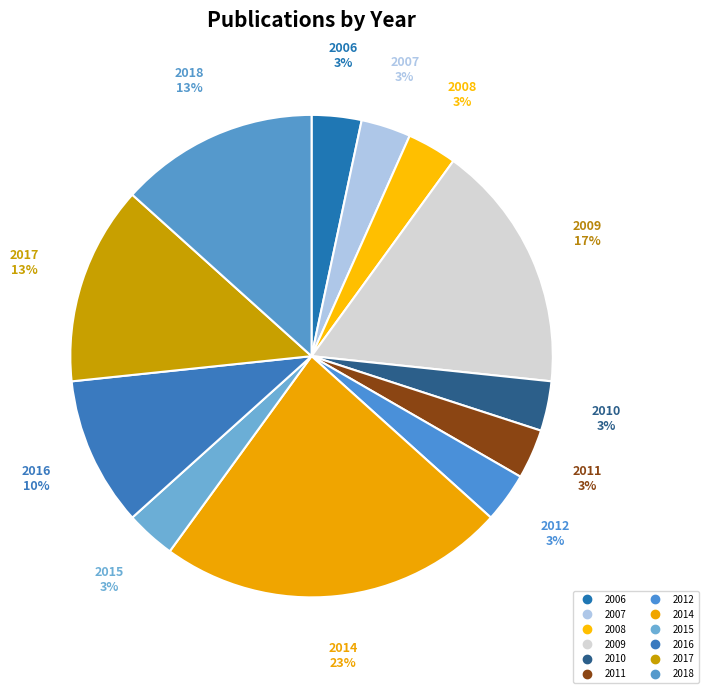

Which has a higher value, 2010 or 2017?

2017